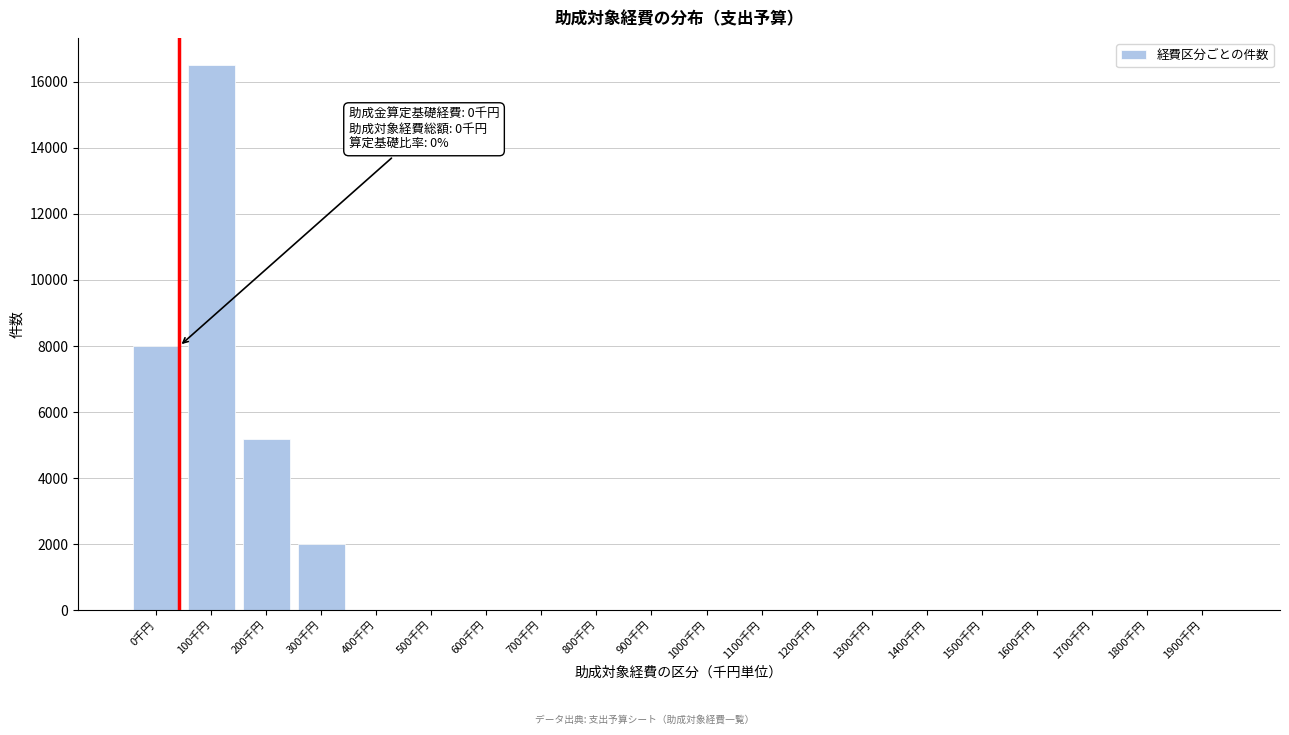

Reading left to right, transcribe all the data shown in this chart.

0千円=8000	100千円=16500	200千円=5200	300千円=2000	400千円=0	500千円=0	600千円=0	700千円=0	800千円=0	900千円=0	1000千円=0	1100千円=0	1200千円=0	1300千円=0	1400千円=0	1500千円=0	1600千円=0	1700千円=0	1800千円=0	1900千円=0